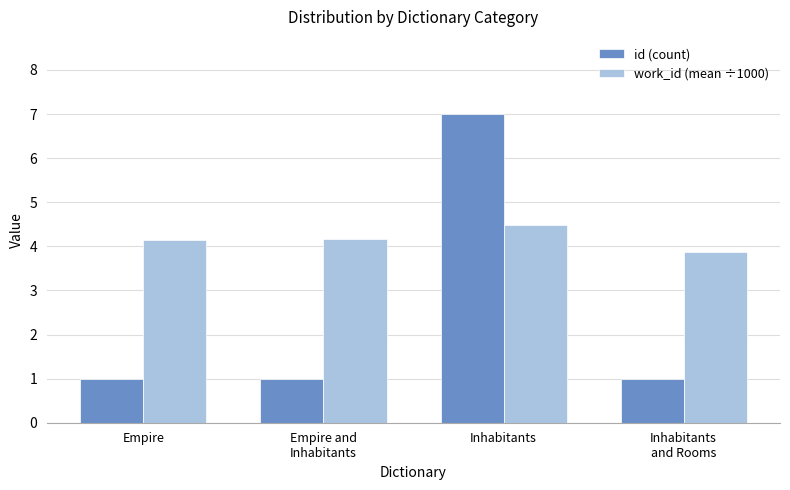

What is the maximum value shown in the chart?

7.0